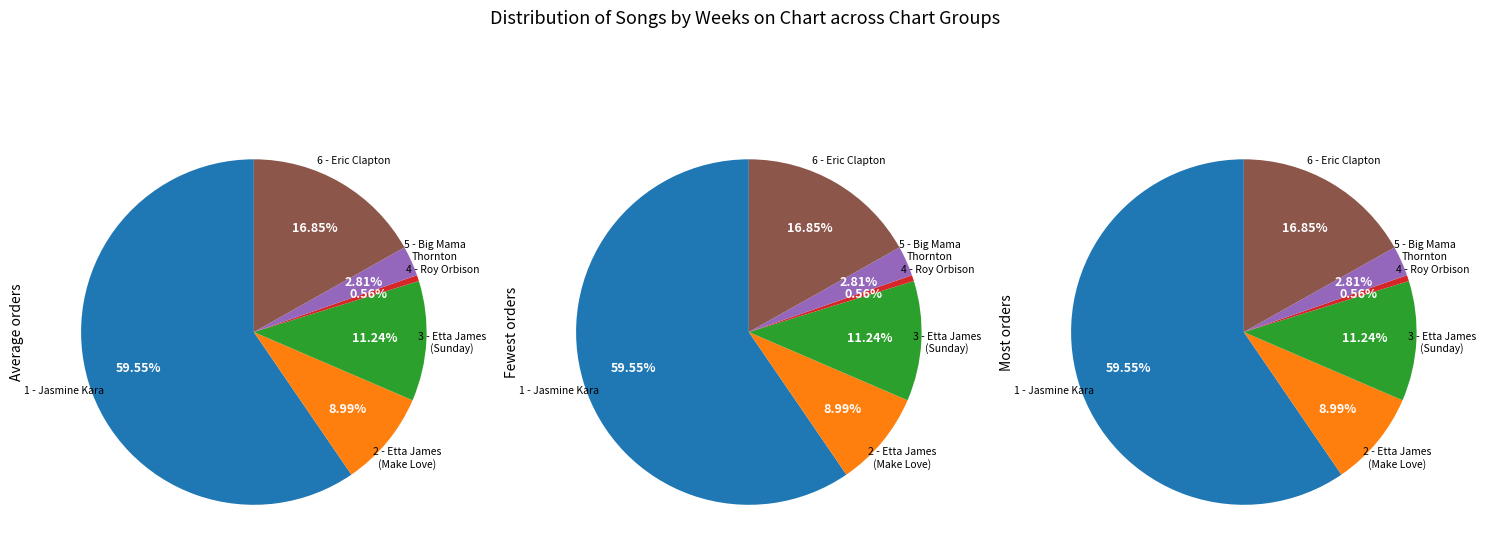

Is there a majority slice in this chart?

Yes